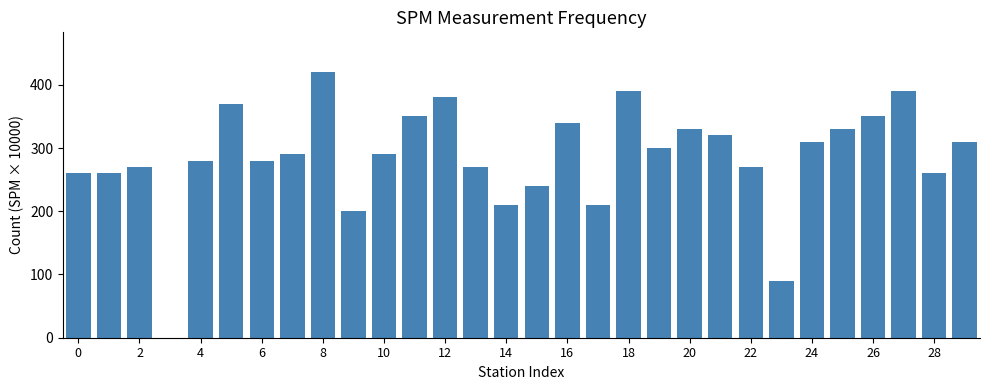

What is the maximum value shown in the chart?

420